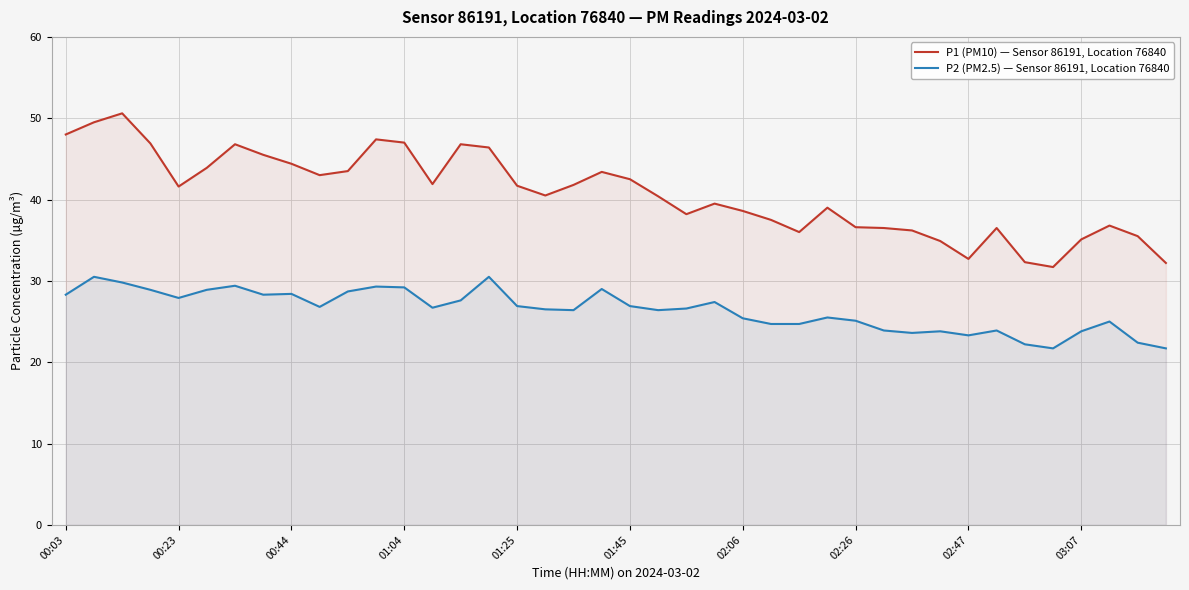

True or false: P1 (PM10) — Sensor 86191, Location 76840 has a value of 44.4 at 00:44.

True